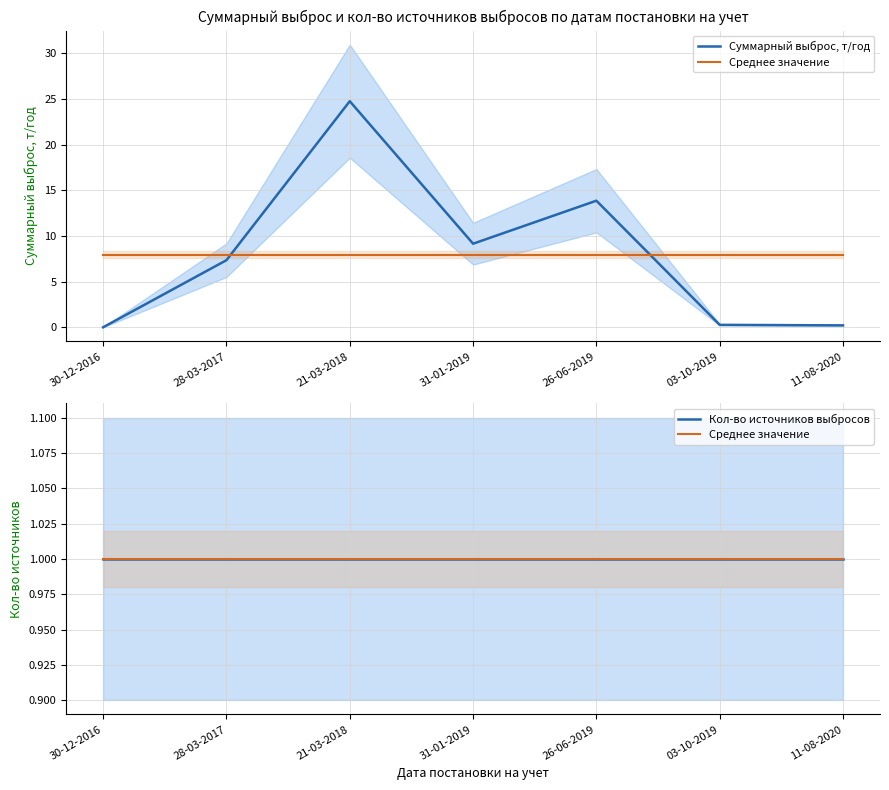

Reading left to right, list all the values displayed in this chart.

Суммарный выброс, т/год: 0.0	7.4	24.8	9.2	13.9	0.3	0.2
Среднее значение: 1.0	1.0	1.0	1.0	1.0	1.0	1.0
Кол-во источников выбросов: 1.0	1.0	1.0	1.0	1.0	1.0	1.0